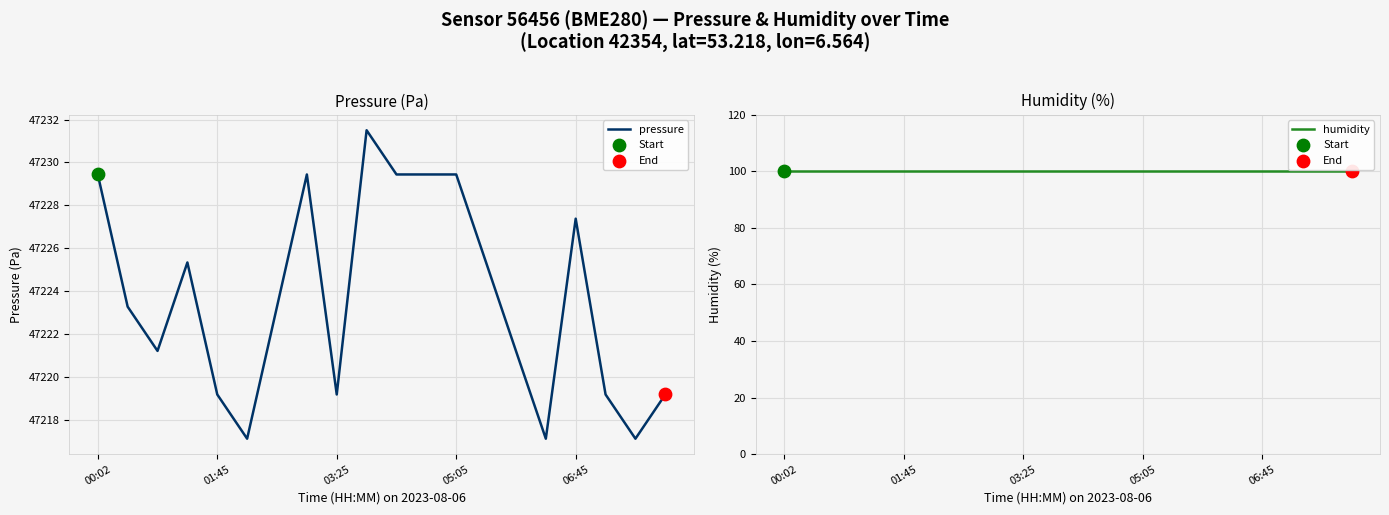

At which category is the sum across all series the highest?

9